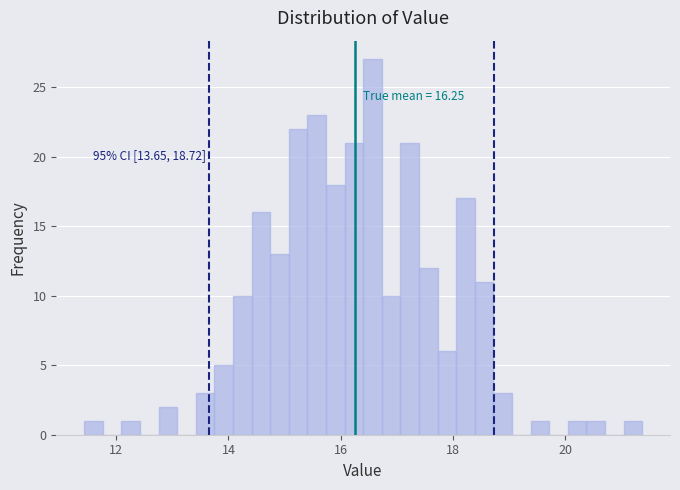

Around what value on the x-axis is the tallest bar? Give the approximate position of its centre, as read against the axis.

16.6